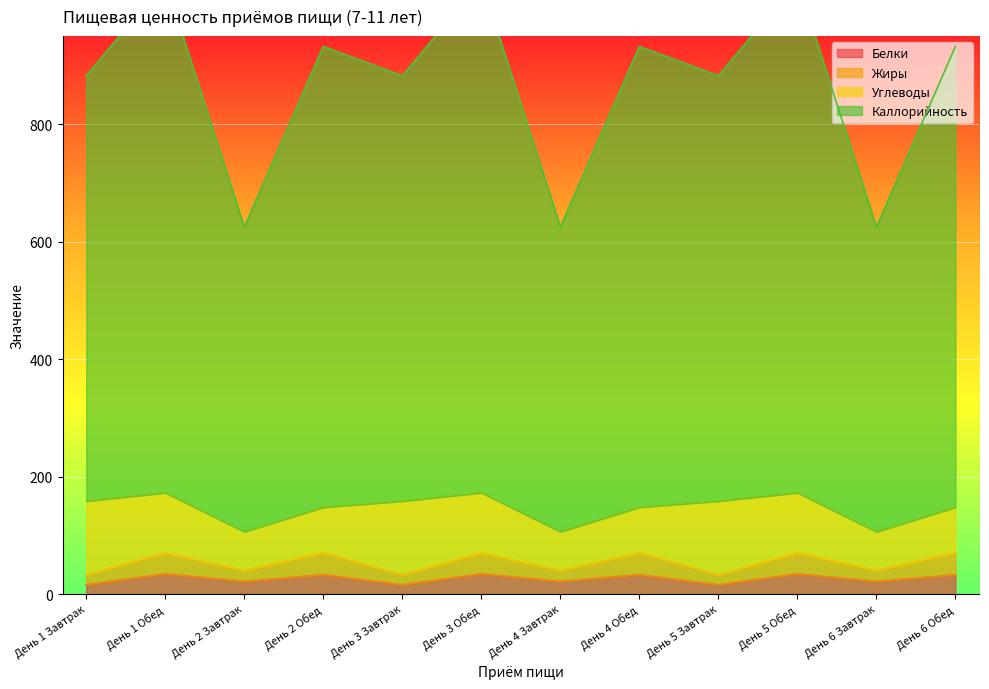

At which category is the sum across all series the highest?

День 1 Обед